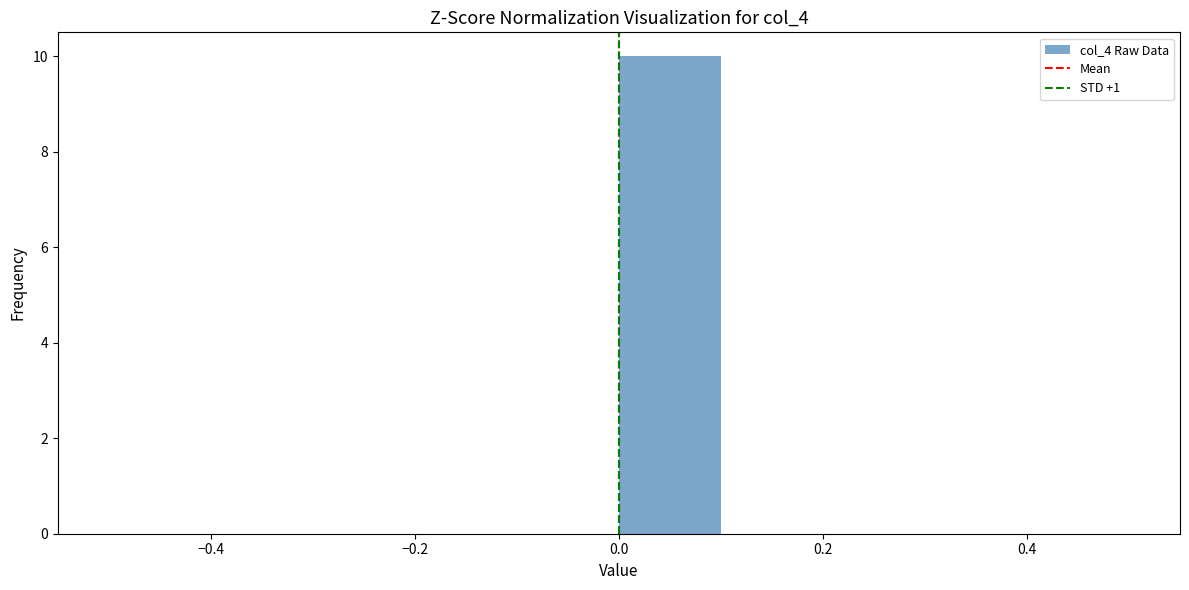

Over which range of the x-axis is the bar tallest?

0.0 to 0.1